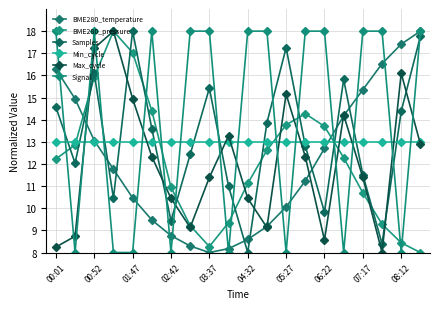

Which series has the largest total across all categories?

Signal